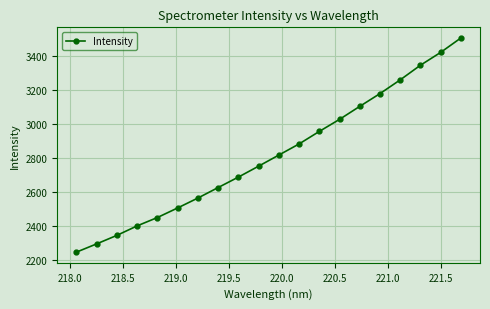

What is the value of the 20th point from the left?

3505.8